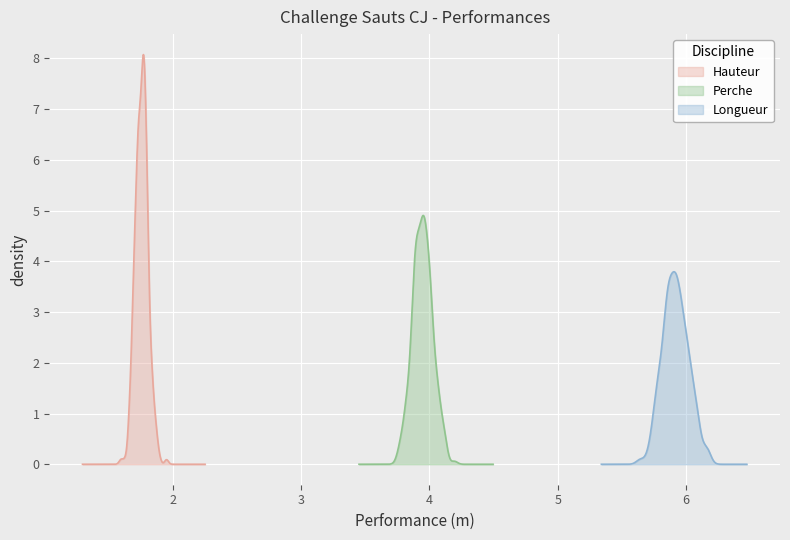

Is it true that Hauteur equals 2.6 at 9?

False